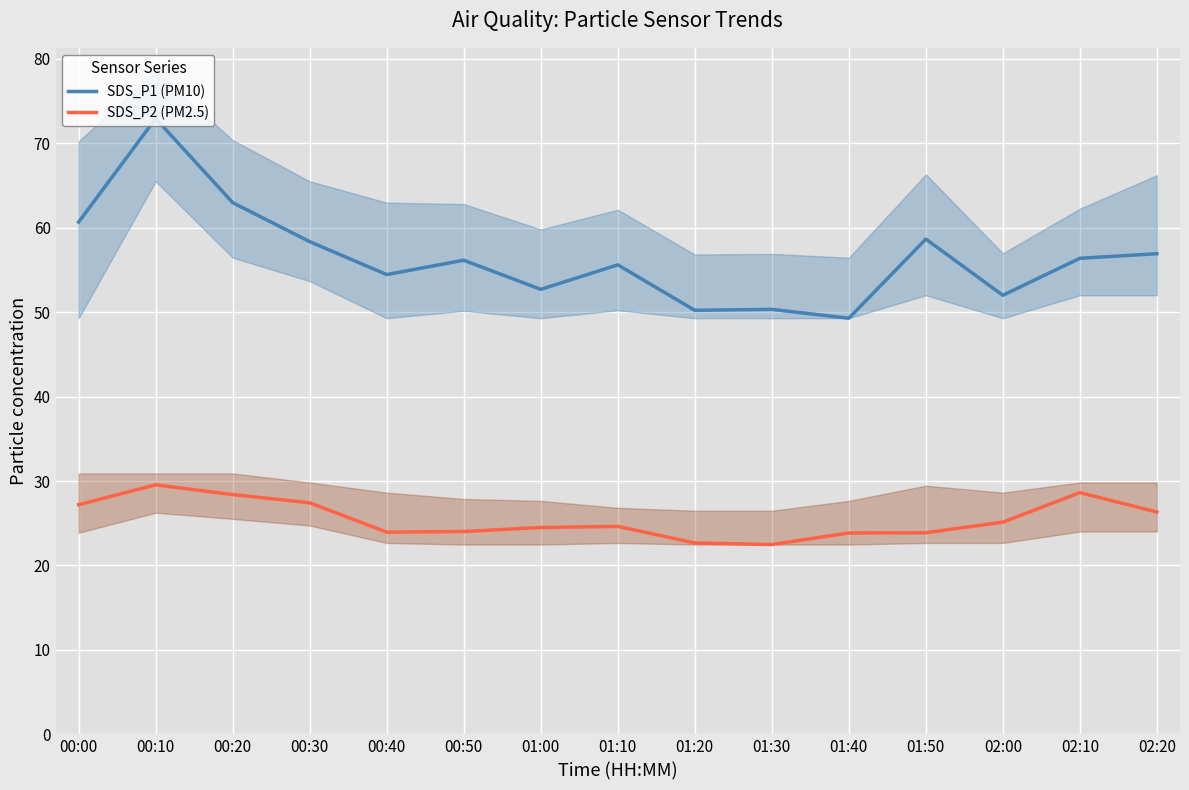

At which label does SDS_P1 (PM10) reach its minimum?

01:40